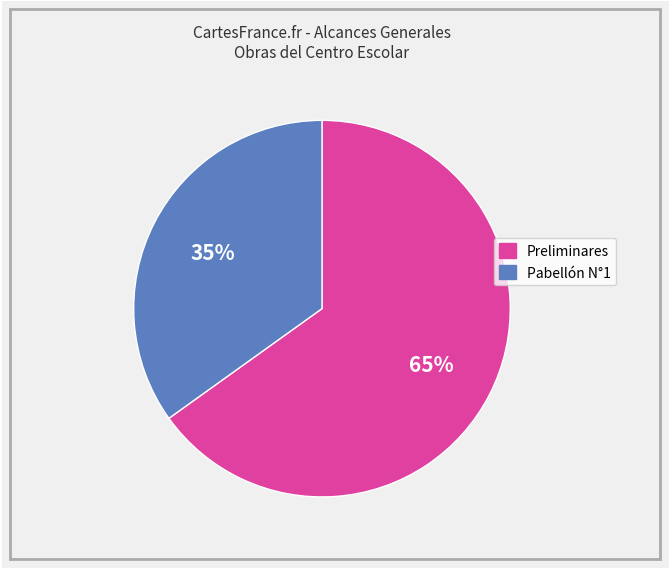

Does Preliminares represent more than half of the total?

Yes